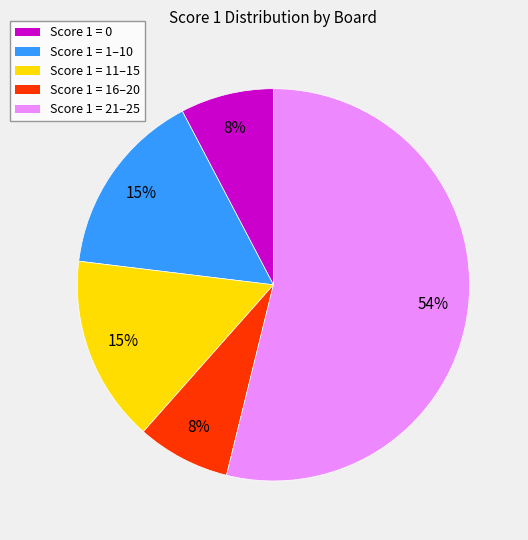

To the nearest percent, what is the average slice percentage?

20%